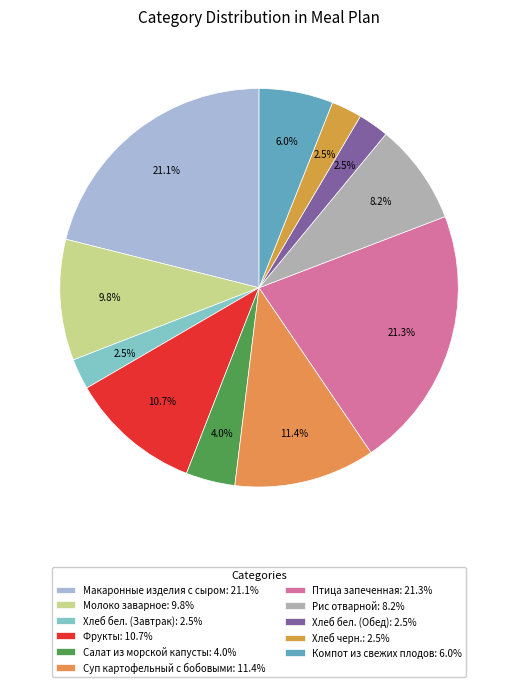

Does Птица запеченная account for over 50% of the chart?

No